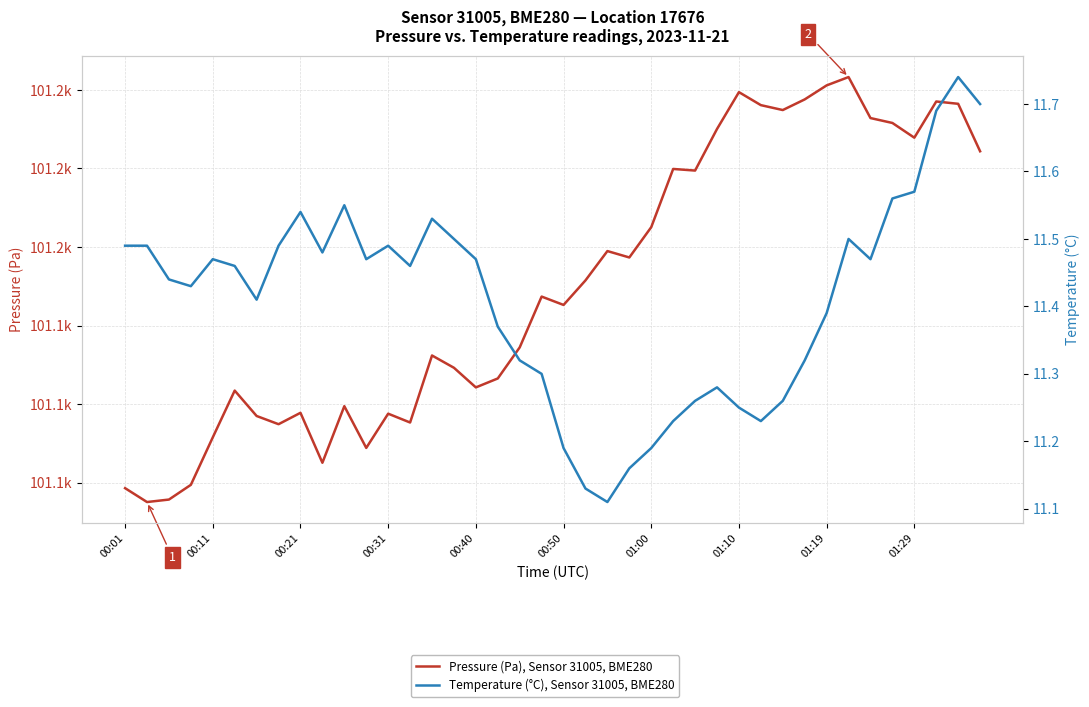

What is the total value across all series at 15?

101140.8